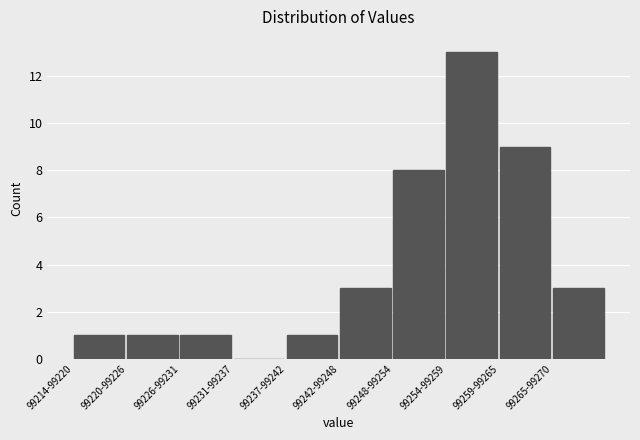

Reading left to right, what are all the values shown in this chart?

99214-99220=1	99220-99226=1	99226-99231=1	99231-99237=0	99237-99242=1	99242-99248=3	99248-99254=8	99254-99259=13	99259-99265=9	99265-99270=3